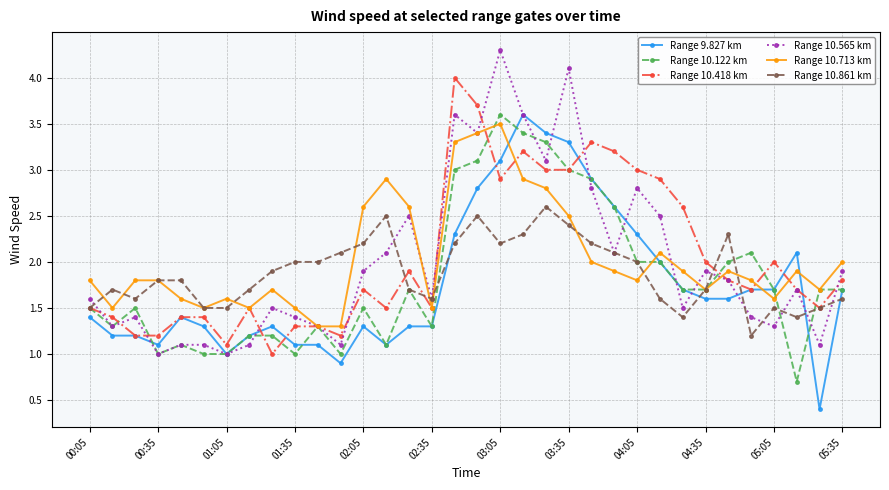

What is the lowest value of the Range 10.713 km series?

1.3